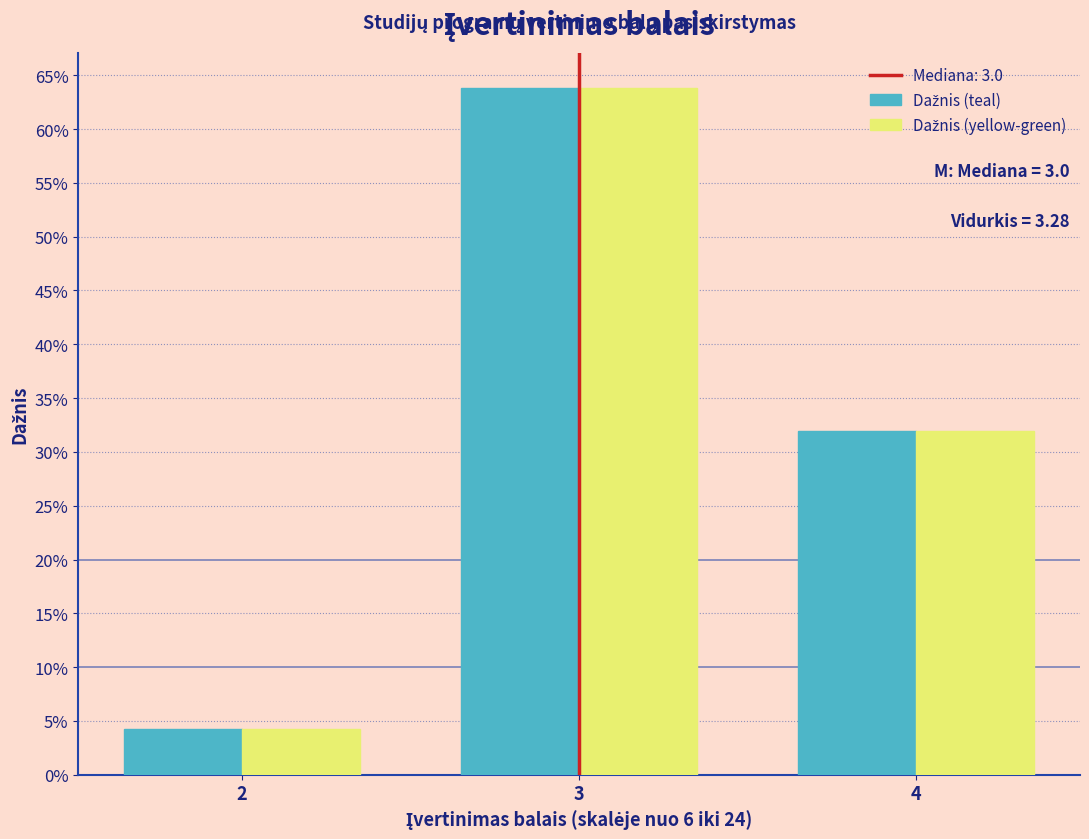

Does the chart contain any negative values?

No